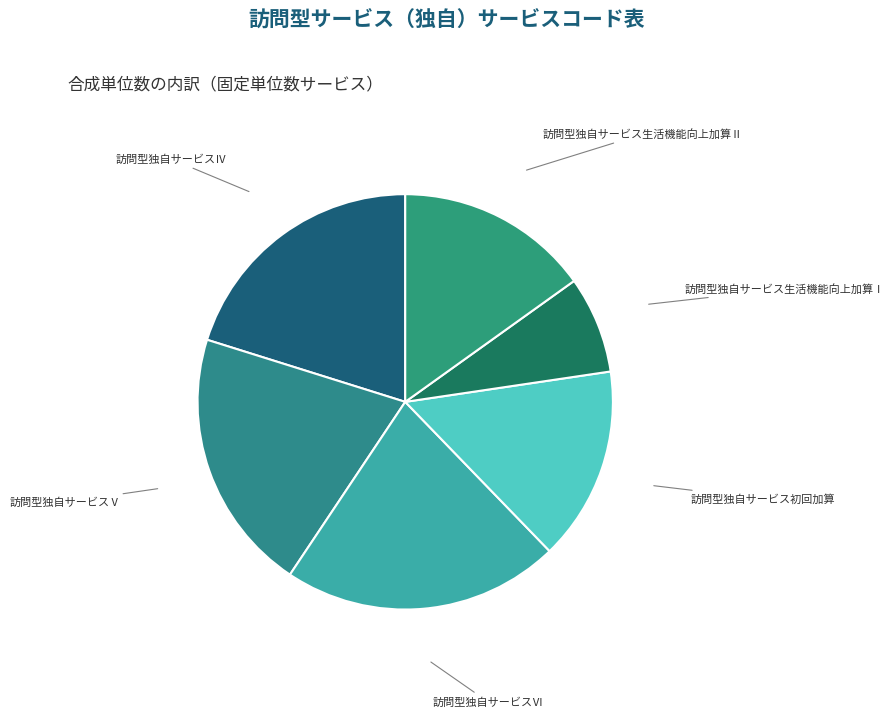

Is 訪問型独自サービス生活機能向上加算Ⅱ the majority of the pie?

No